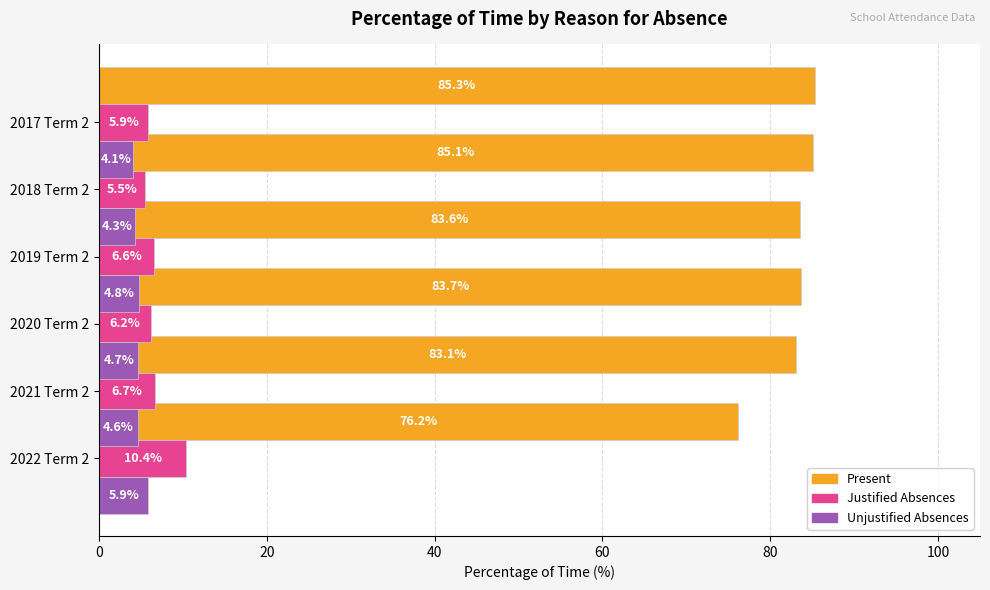

How many bars are there in each group?

3